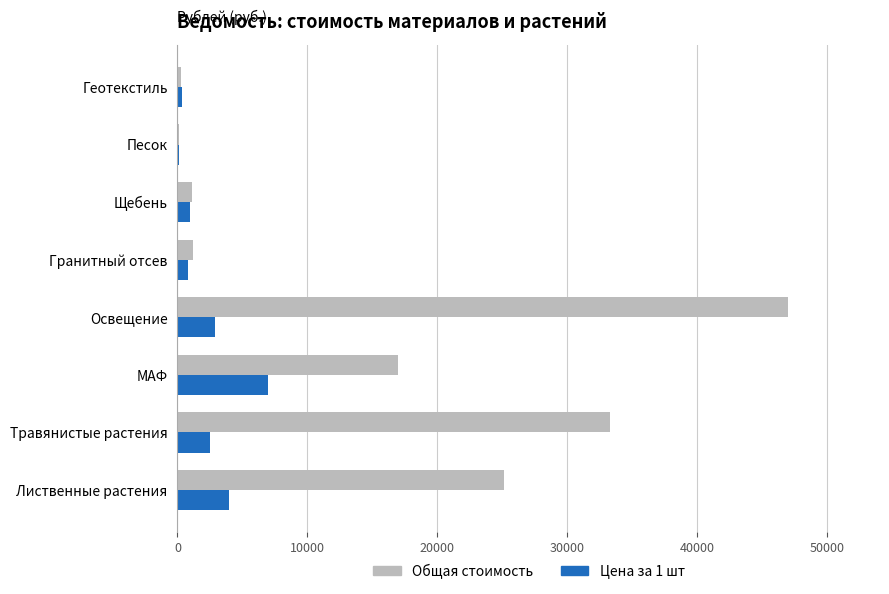

Which series has the largest total across all categories?

Общая стоимость